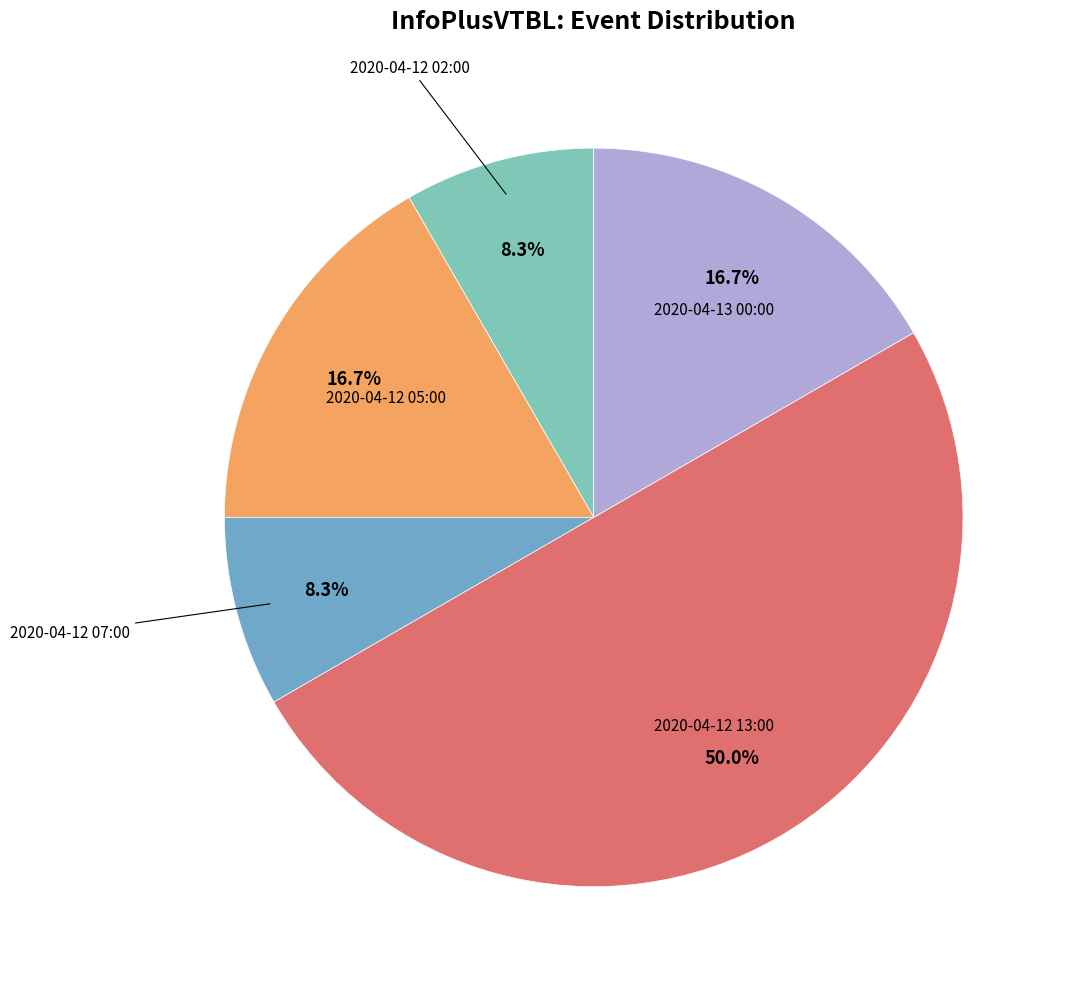

How much of the chart is everything except 2020-04-12 07:00?

91.7%